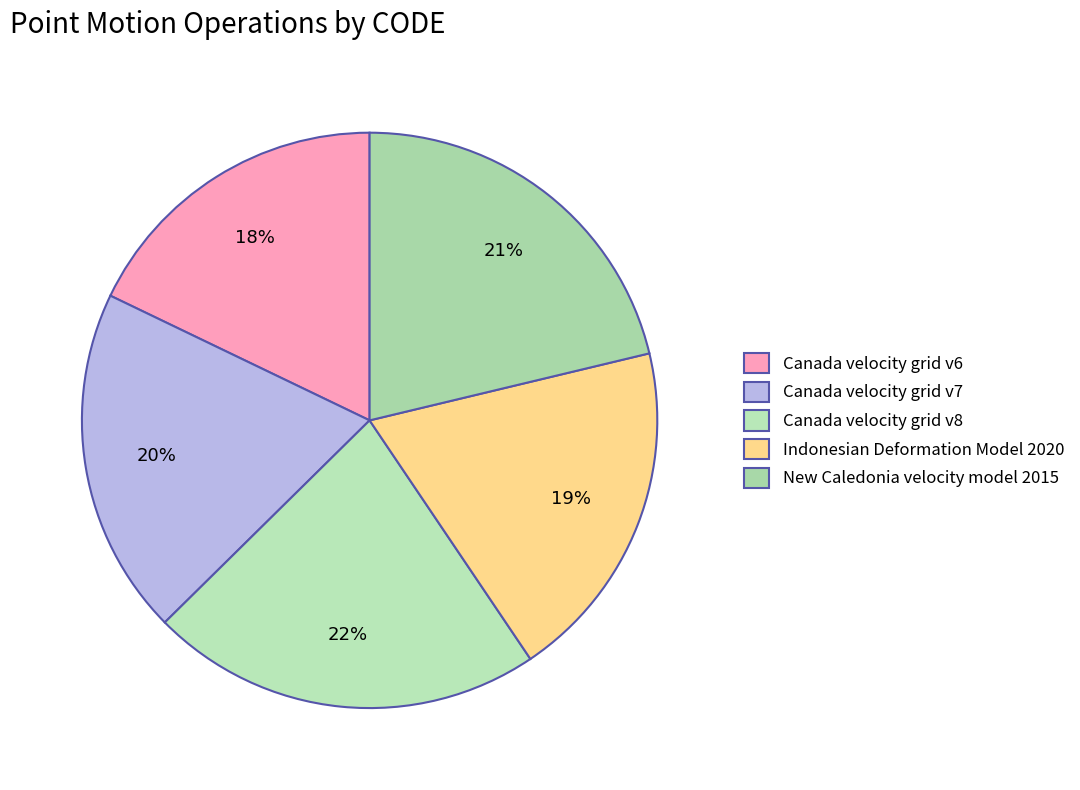

To the nearest percent, what portion does Canada velocity grid v7 represent?

20%